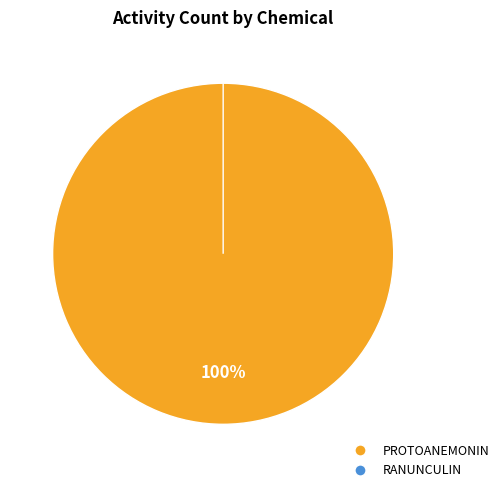

To the nearest percent, what is the average slice percentage?

50%